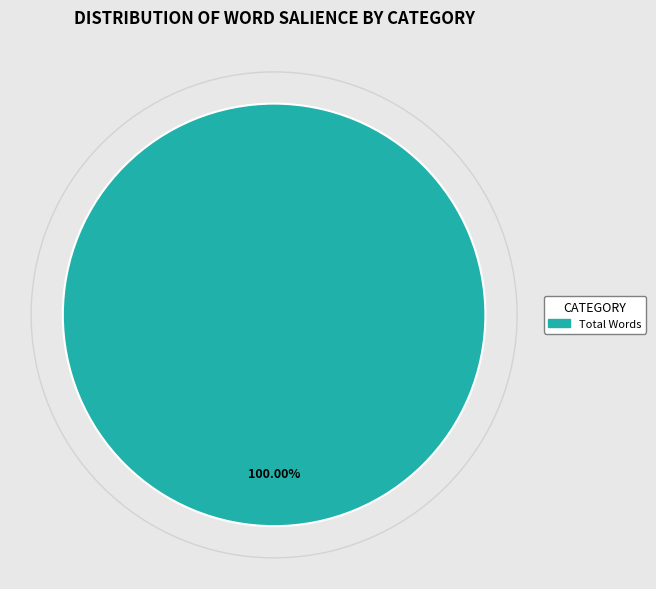

Is there any slice that represents more than half of the pie?

Yes